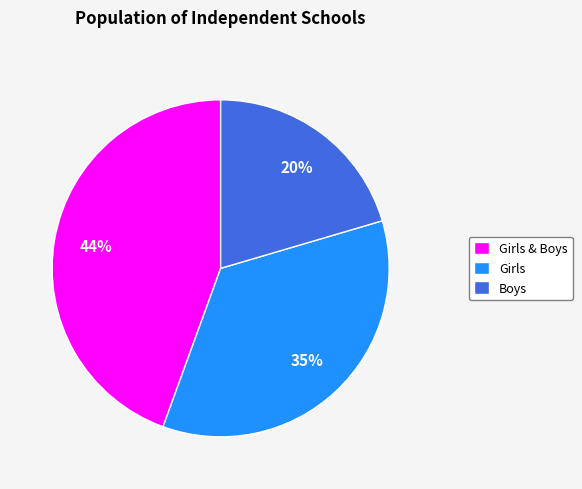

Is it true that Girls & Boys is 44% of the pie?

True